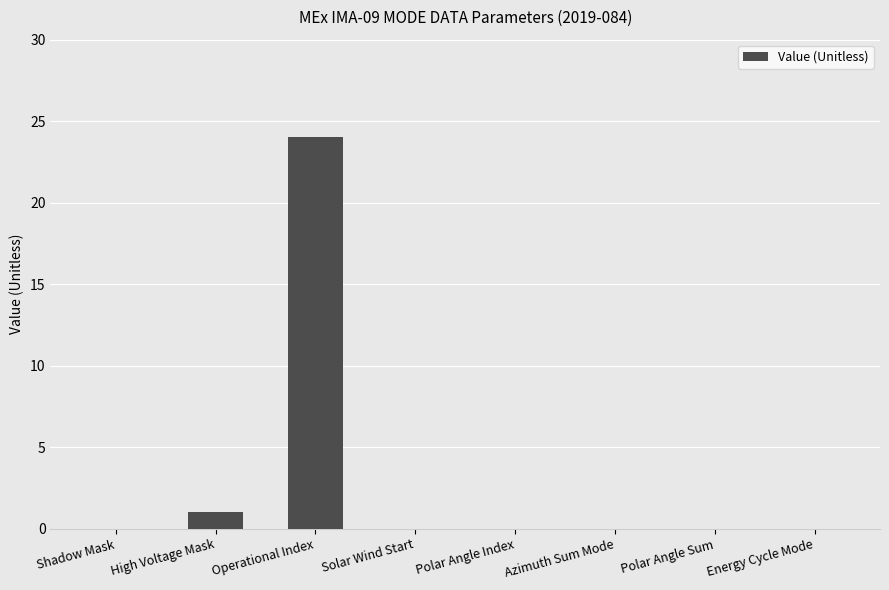

How many categories are shown in the chart?

8